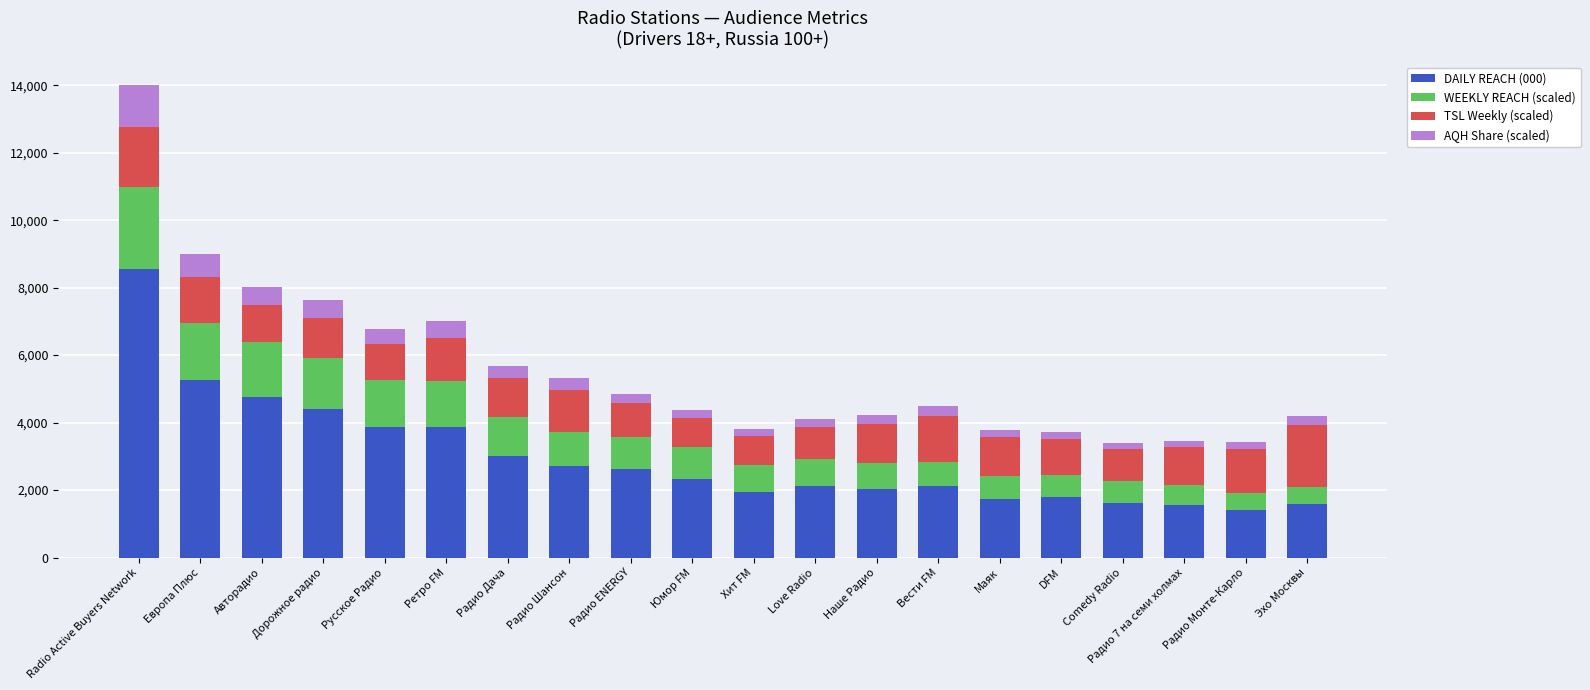

At which category is the sum across all series the highest?

Radio Active Buyers Network